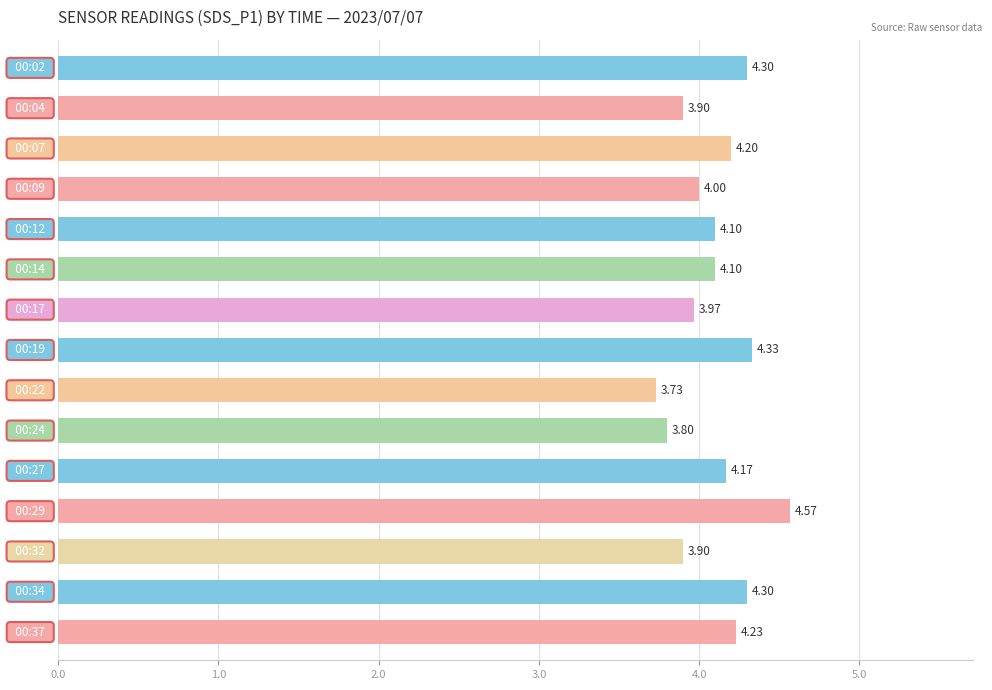

What is the sum of all values?

61.6